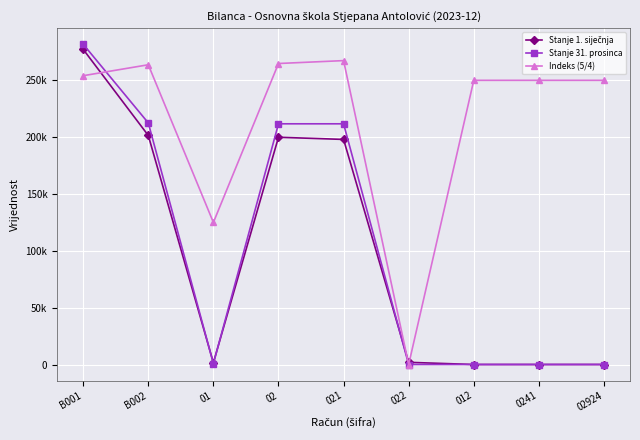

What is the label of the 2nd point from the left?

B002